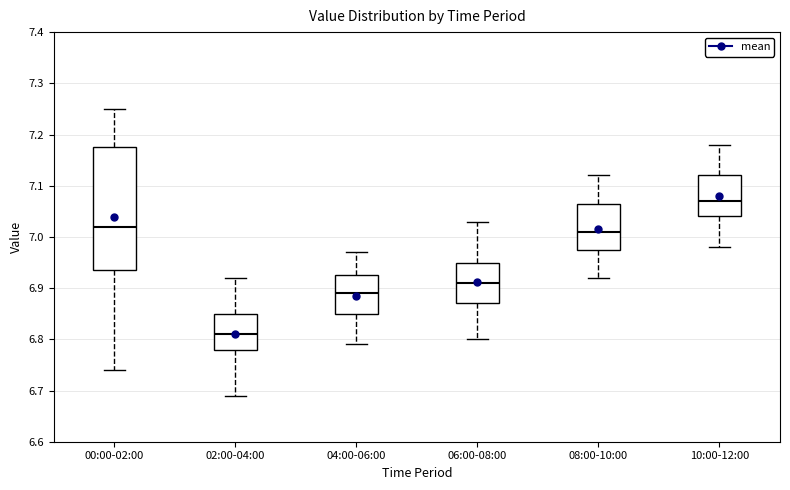

Reading left to right, read every box against the y-axis: the position of its median line, the range the box covers, and the ends of its whiskers. The values are not printed on the chart, so give them approximately, as read against the axis.

00:00-02:00: median 7.02, box 6.94 to 7.18, whiskers 6.74 to 7.25
02:00-04:00: median 6.81, box 6.78 to 6.85, whiskers 6.69 to 6.92
04:00-06:00: median 6.89, box 6.85 to 6.93, whiskers 6.79 to 6.97
06:00-08:00: median 6.91, box 6.87 to 6.95, whiskers 6.80 to 7.03
08:00-10:00: median 7.01, box 6.98 to 7.07, whiskers 6.92 to 7.12
10:00-12:00: median 7.07, box 7.04 to 7.12, whiskers 6.98 to 7.18